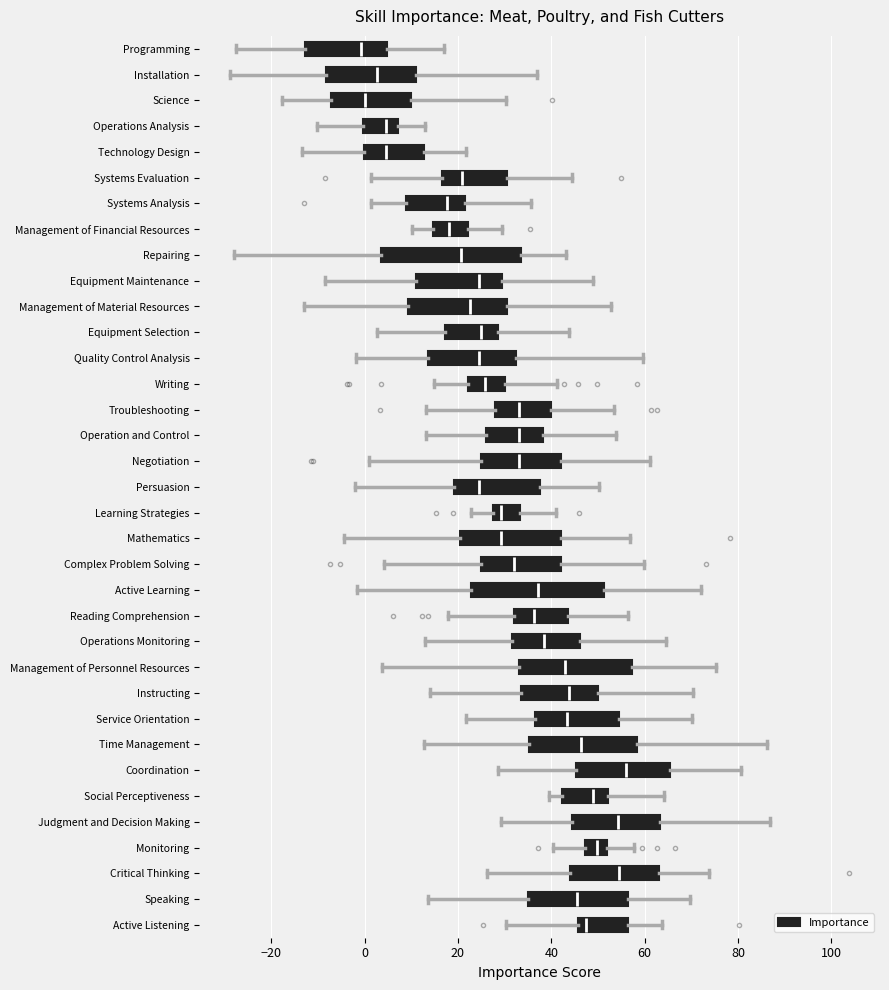

Reading bottom to top, transcribe this box plot: for each box, give where its median line is, the range the box spans, and where its two whiskers end, as read against the x-axis. The values are not printed on the chart, so give them approximately, as read against the axis.

Active Listening: median 48, box 46 to 56, whiskers 30 to 64
Speaking: median 46, box 34 to 56, whiskers 14 to 70
Critical Thinking: median 54, box 44 to 64, whiskers 26 to 74
Monitoring: median 50, box 48 to 52, whiskers 40 to 58
Judgment and Decision Making: median 54, box 44 to 64, whiskers 30 to 86
Social Perceptiveness: median 48, box 42 to 52, whiskers 40 to 64
Coordination: median 56, box 46 to 66, whiskers 28 to 80
Time Management: median 46, box 36 to 58, whiskers 12 to 86
Service Orientation: median 44, box 36 to 54, whiskers 22 to 70
Instructing: median 44, box 34 to 50, whiskers 14 to 70
Management of Personnel Resources: median 42, box 34 to 58, whiskers 4 to 76
Operations Monitoring: median 38, box 32 to 46, whiskers 12 to 64
Reading Comprehension: median 36, box 32 to 44, whiskers 18 to 56
Active Learning: median 38, box 22 to 52, whiskers -2 to 72
Complex Problem Solving: median 32, box 24 to 42, whiskers 4 to 60
Mathematics: median 30, box 20 to 42, whiskers -4 to 56
Learning Strategies: median 30, box 28 to 34, whiskers 22 to 40
Persuasion: median 24, box 20 to 38, whiskers -2 to 50
Negotiation: median 32, box 24 to 42, whiskers 0 to 62
Operation and Control: median 34, box 26 to 38, whiskers 14 to 54
Troubleshooting: median 34, box 28 to 40, whiskers 14 to 54
Writing: median 26, box 22 to 30, whiskers 14 to 42
Quality Control Analysis: median 24, box 14 to 32, whiskers -2 to 60
Equipment Selection: median 24, box 18 to 28, whiskers 2 to 44
Management of Material Resources: median 22, box 10 to 30, whiskers -14 to 52
Equipment Maintenance: median 24, box 10 to 30, whiskers -8 to 50
Repairing: median 20, box 4 to 34, whiskers -28 to 44
Management of Financial Resources: median 18, box 14 to 22, whiskers 10 to 30
Systems Analysis: median 18, box 8 to 22, whiskers 2 to 36
Systems Evaluation: median 20, box 16 to 30, whiskers 2 to 44
Technology Design: median 4, box 0 to 12, whiskers -14 to 22
Operations Analysis: median 4, box 0 to 8, whiskers -10 to 12
Science: median 0, box -8 to 10, whiskers -18 to 30
Installation: median 2, box -8 to 12, whiskers -28 to 36
Programming: median 0, box -12 to 4, whiskers -28 to 16